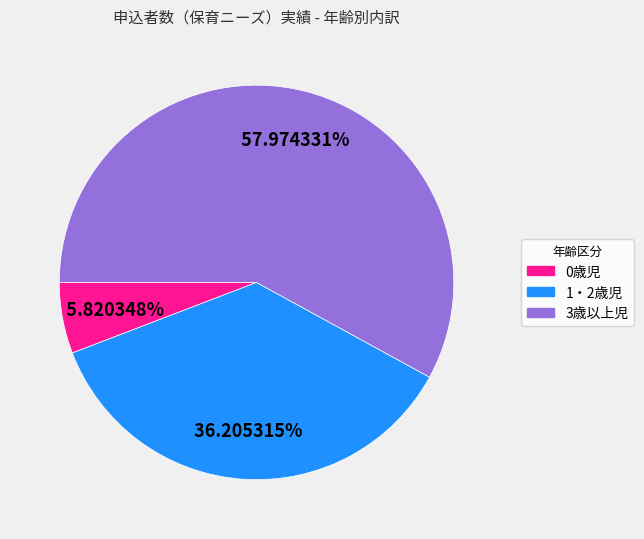

Count the number of slices in the pie.

3